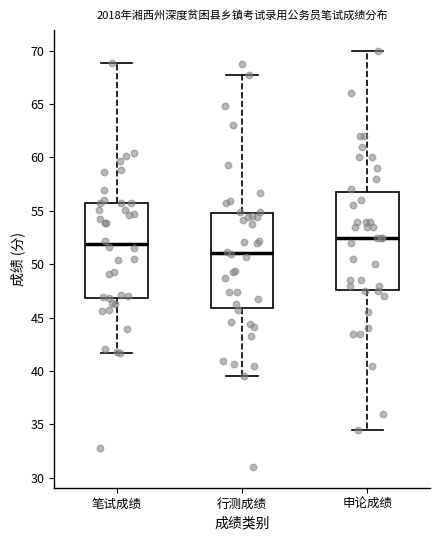

Which box has the lowest median line?

行测成绩